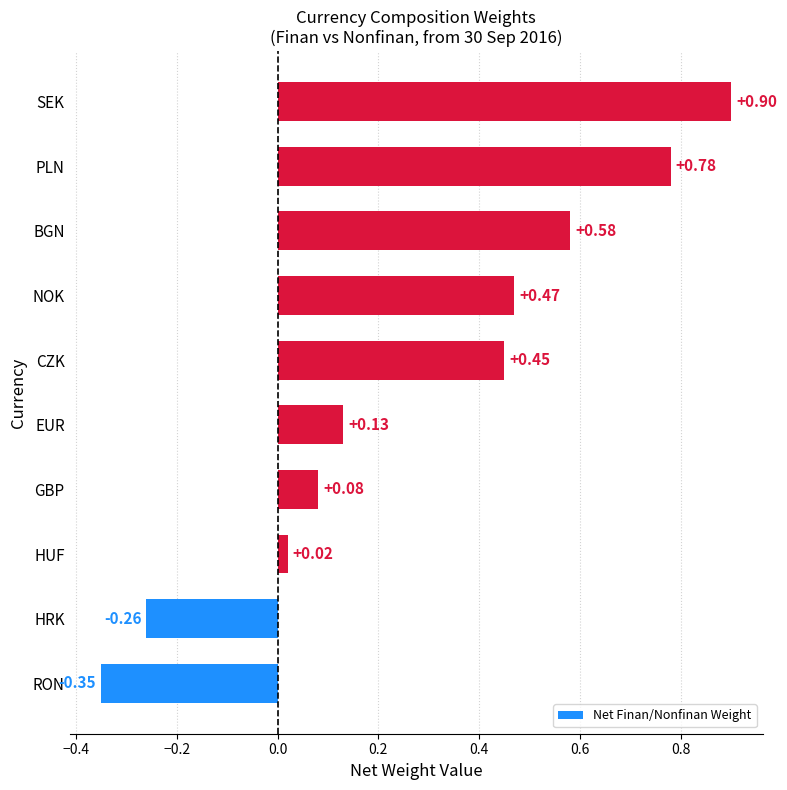

What is the sum of all values?

2.8